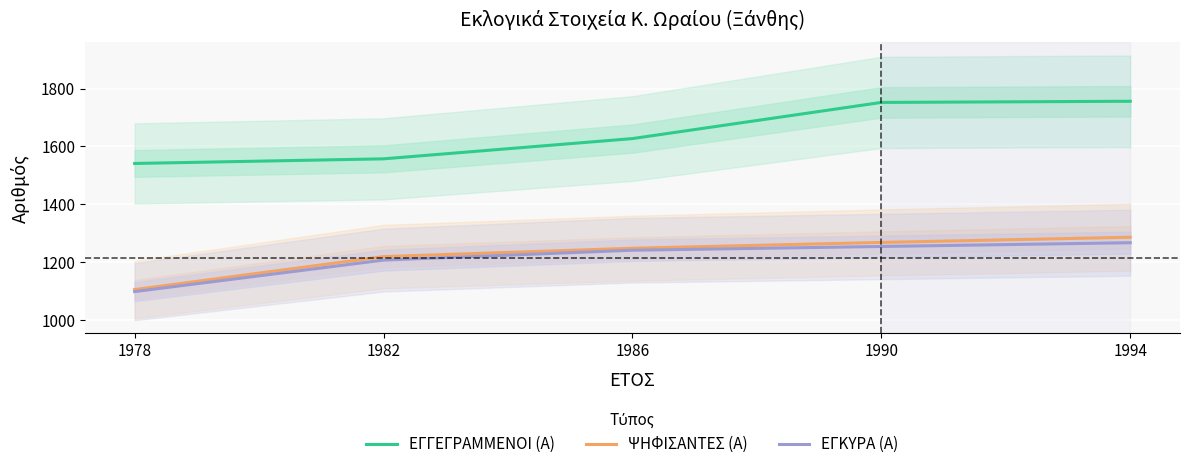

What is the total value across all series at 1986?

4116